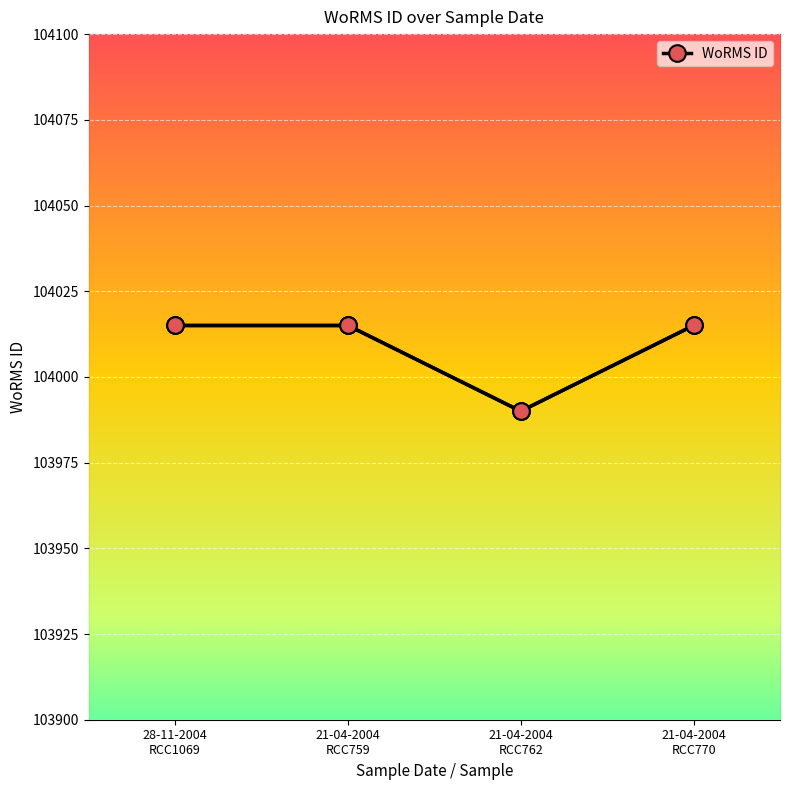

What is the difference between the second highest and minimum values?

25